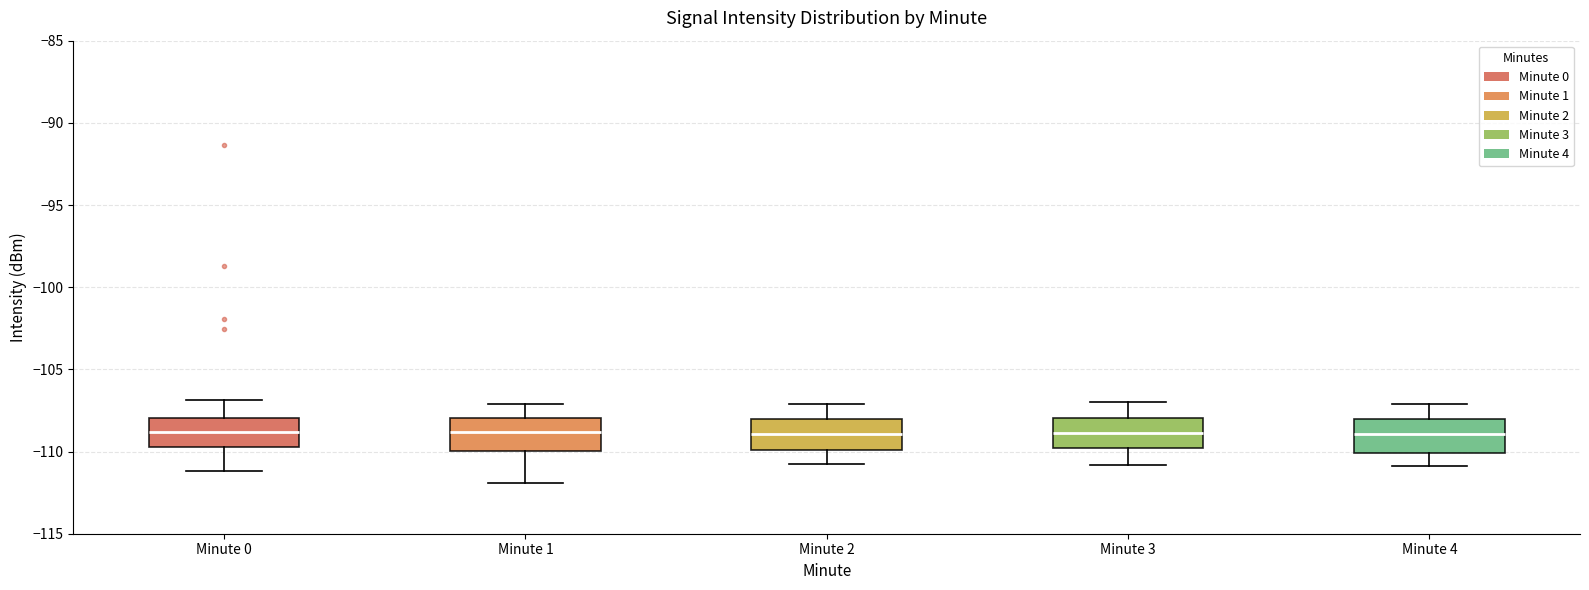

Reading left to right, transcribe this box plot: for each box, give where its median line is, the range the box spans, and where its two whiskers end, as read against the y-axis. The values are not printed on the chart, so give them approximately, as read against the axis.

Minute 0: median -109.0, box -109.5 to -108.0, whiskers -111.0 to -107.0
Minute 1: median -109.0, box -110.0 to -108.0, whiskers -112.0 to -107.0
Minute 2: median -109.0, box -110.0 to -108.0, whiskers -110.5 to -107.0
Minute 3: median -109.0, box -110.0 to -108.0, whiskers -111.0 to -107.0
Minute 4: median -109.0, box -110.0 to -108.0, whiskers -111.0 to -107.0